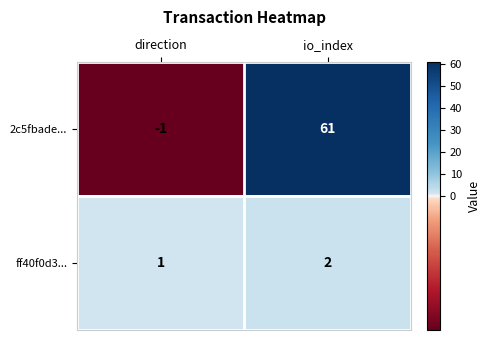

At which category is the sum across all series the highest?

io_index